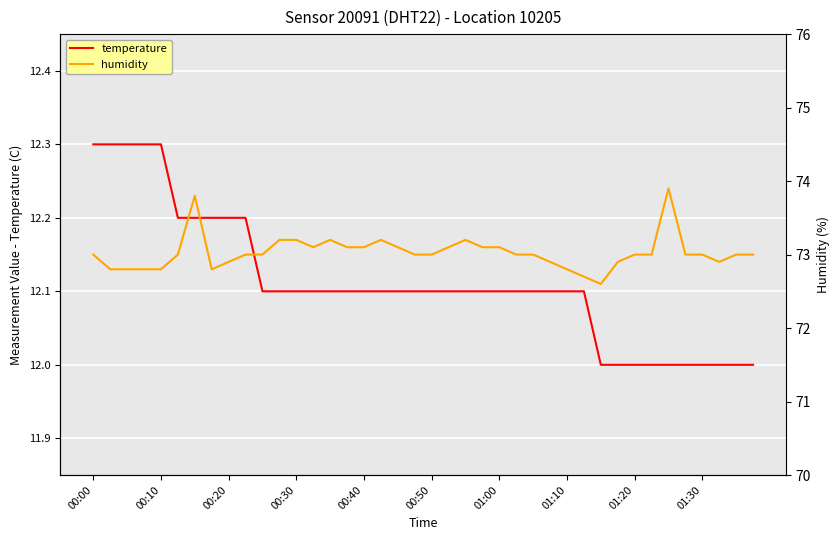

What are all the series names shown in the legend?

temperature, humidity